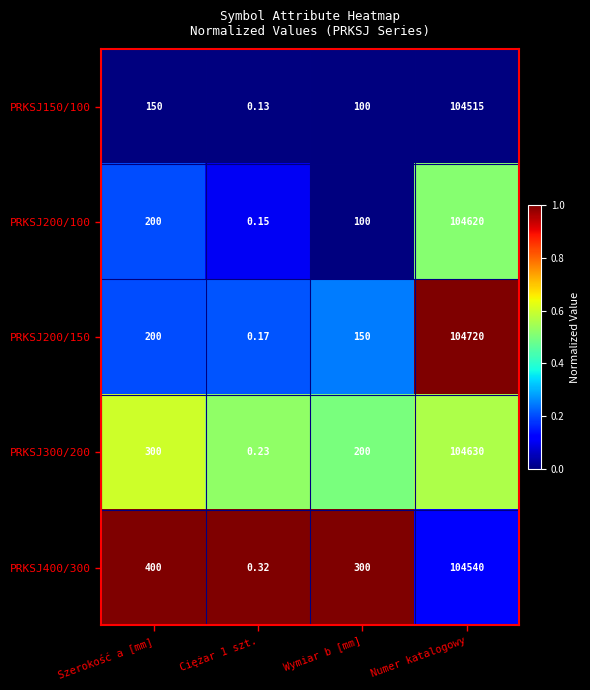

At which category is the sum across all series the highest?

Numer katalogowy